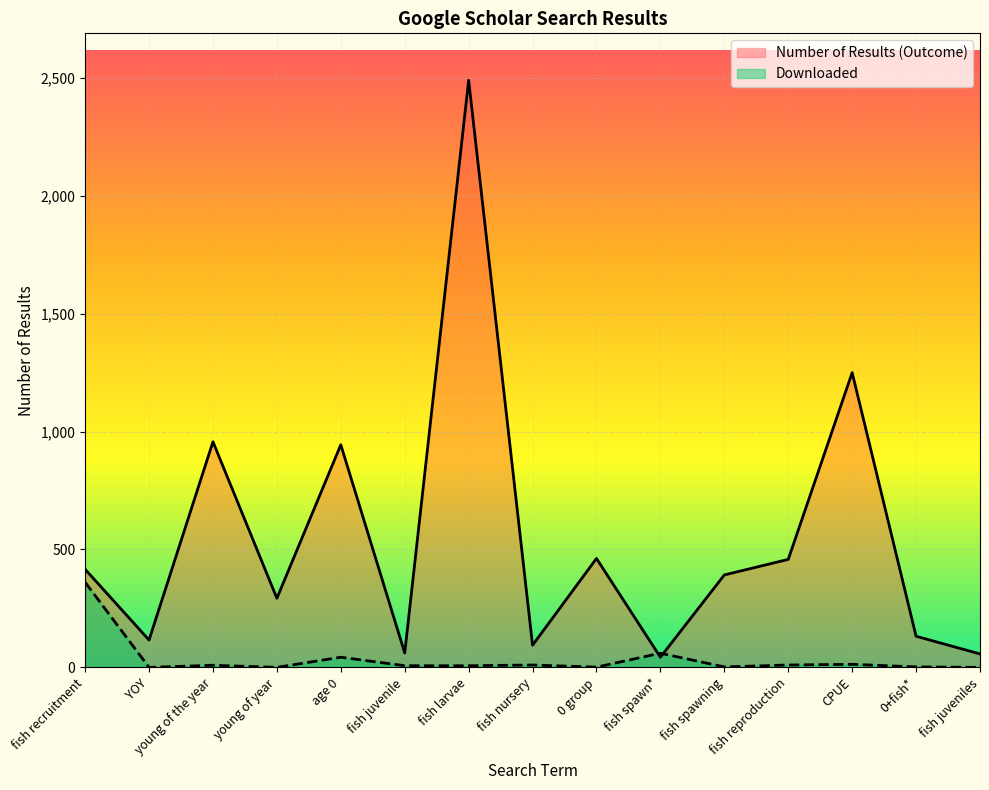

Between which two adjacent categories do Downloaded and Number of Results (Outcome) first intersect?

0 group and fish spawn*